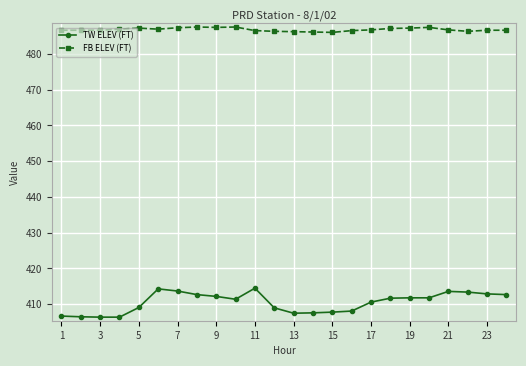

True or false: FB ELEV (FT) has more than 1 interior local peaks.

True